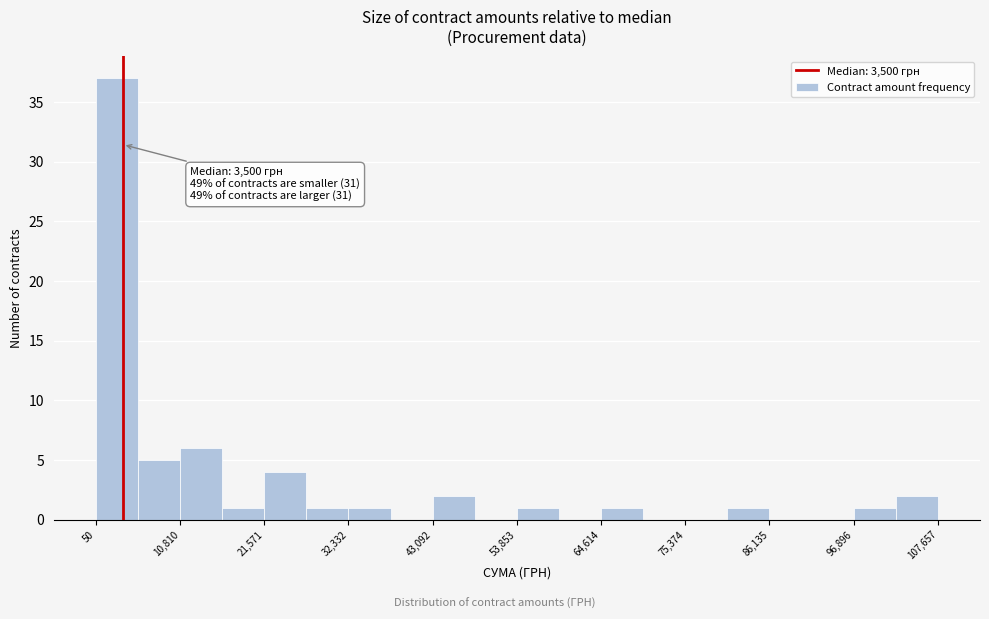

Read against the x-axis, roughly where is the centre of the tallest bar?

2000